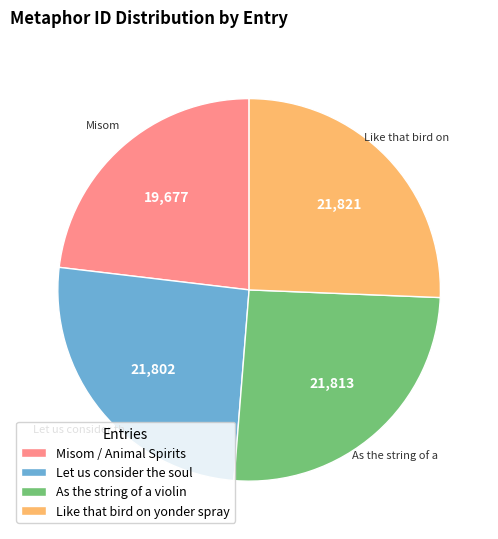

Is there a majority slice in this chart?

No